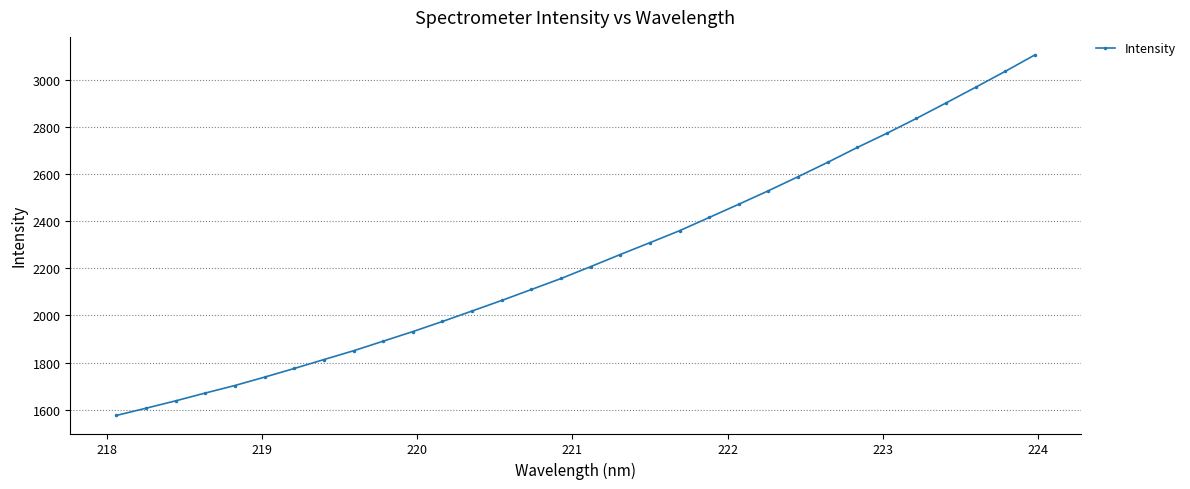

Is this an area chart (filled region under the line)?

No